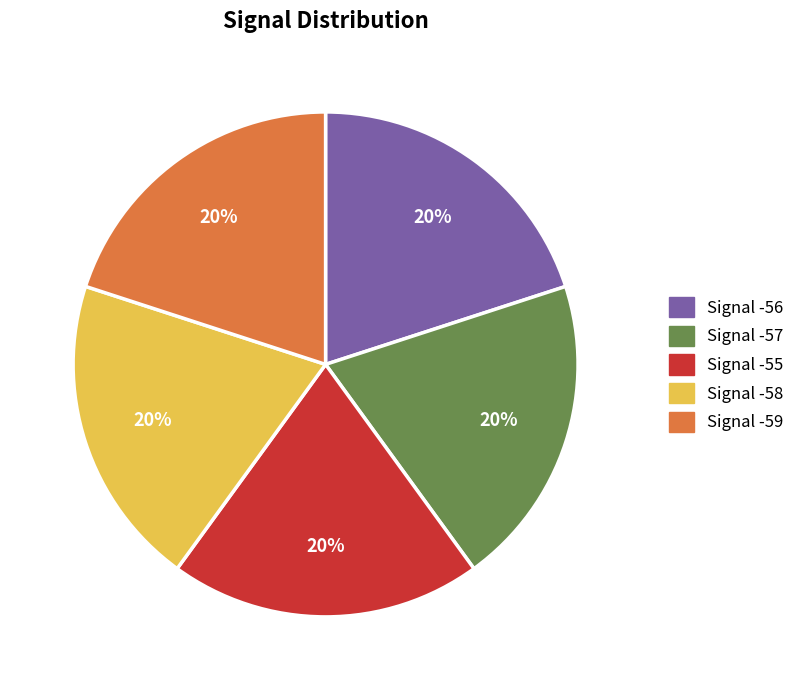

What percentage is the Signal -59 slice, to the nearest percent?

20%